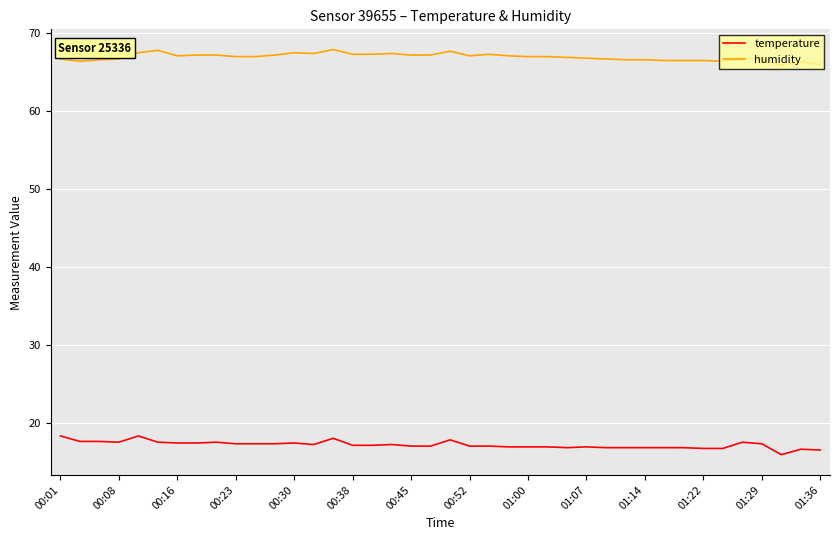

Is this an area chart (filled region under the line)?

No